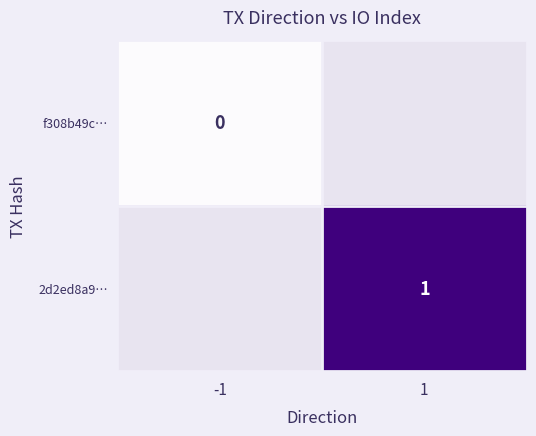

Between -1 and 1, which is larger?

1